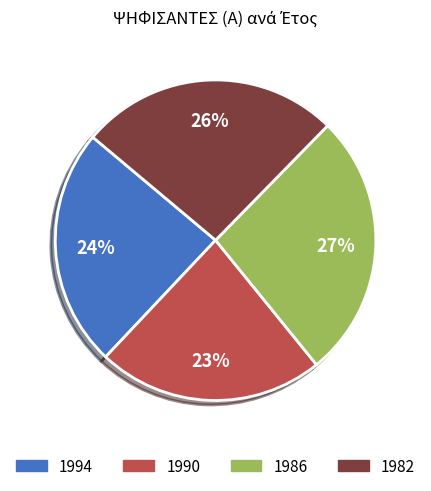

Rank the categories by value from highest to lowest.

1986, 1982, 1994, 1990